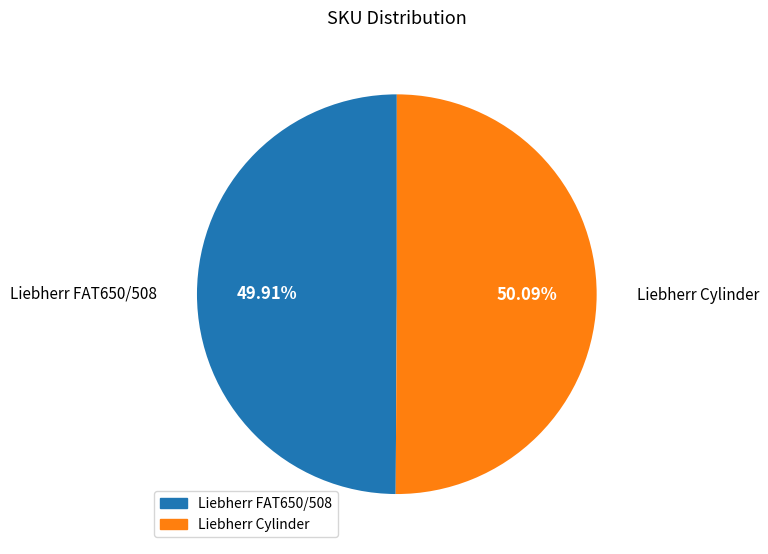

Approximately how many times larger is the value at Liebherr FAT650/508 compared to Liebherr Cylinder?

1.0